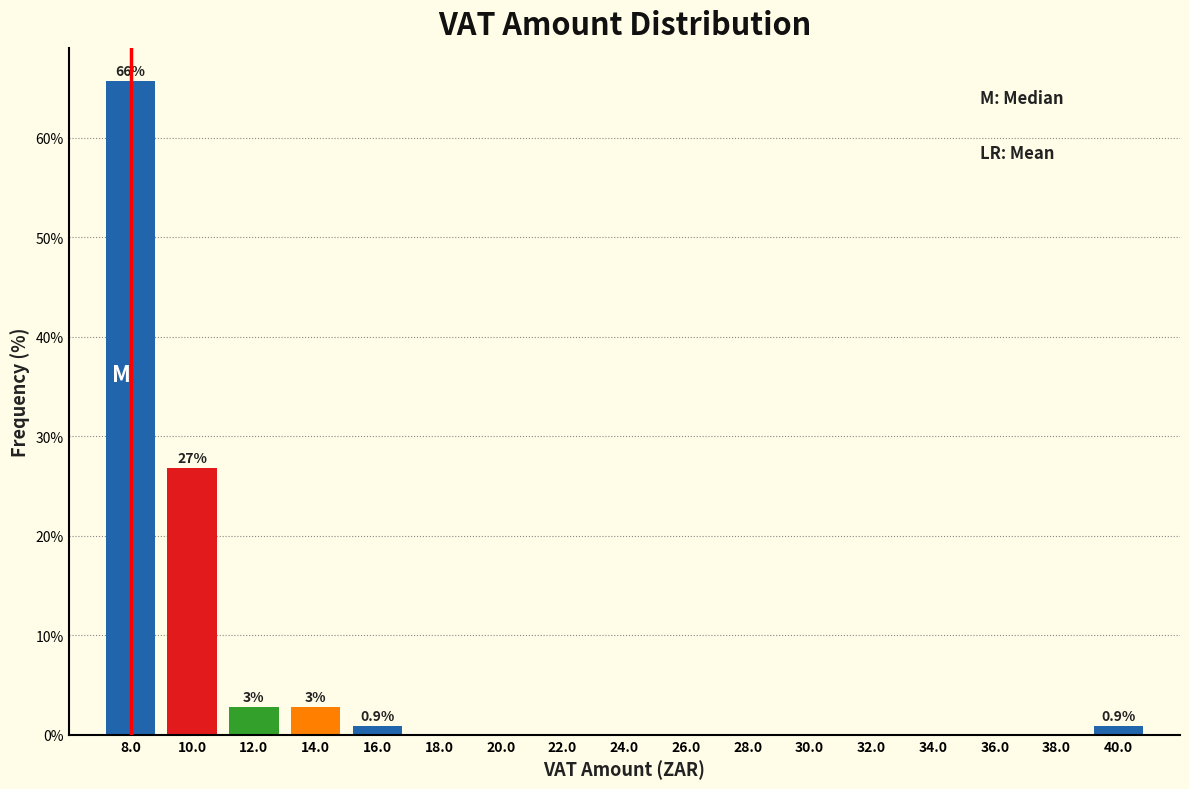

Over which range of the x-axis is the bar tallest?

7 to 9